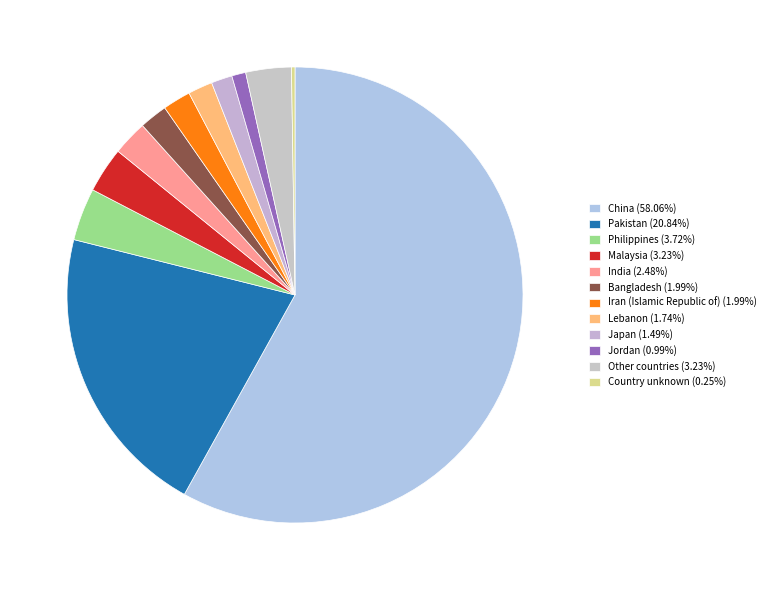

To the nearest percent, what percentage of the pie is Pakistan?

21%